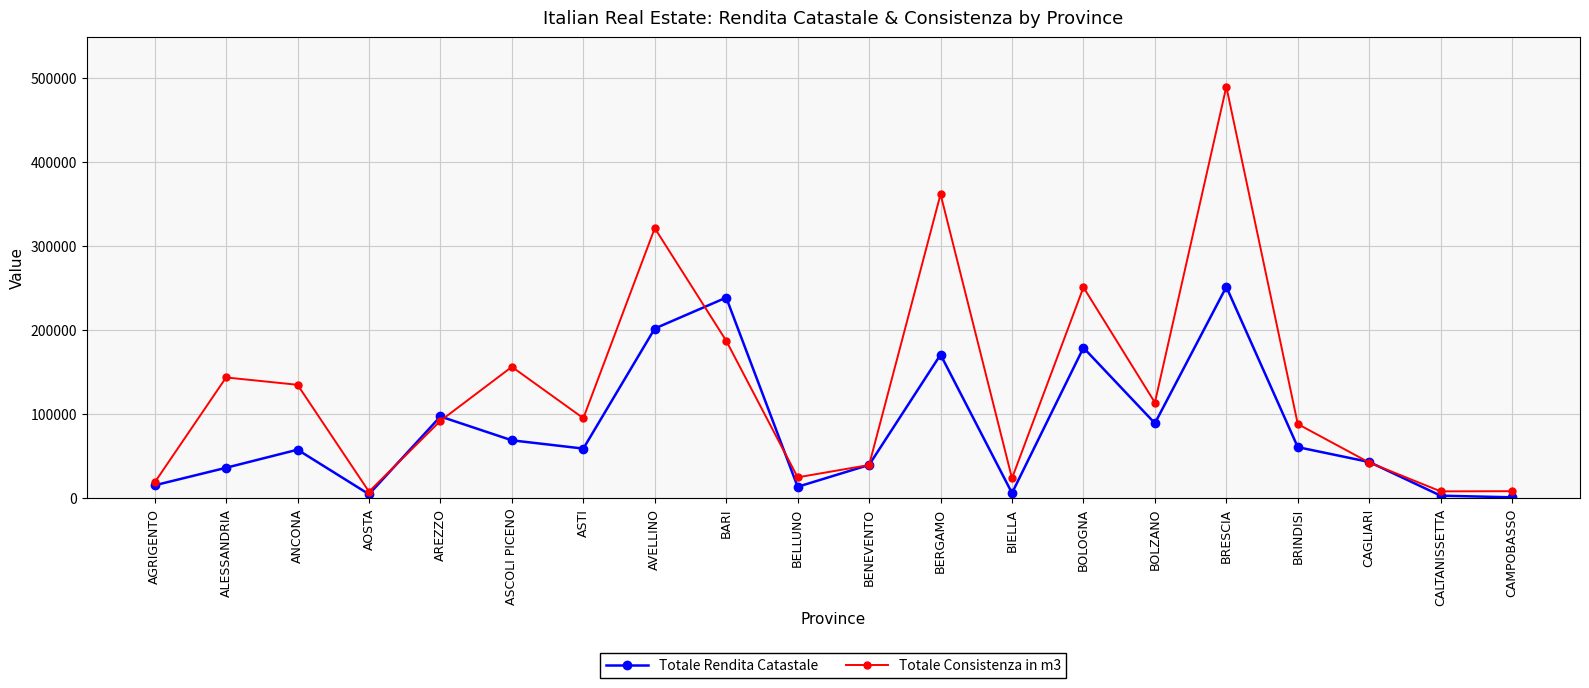

What is the label of the 8th point from the left?

AVELLINO